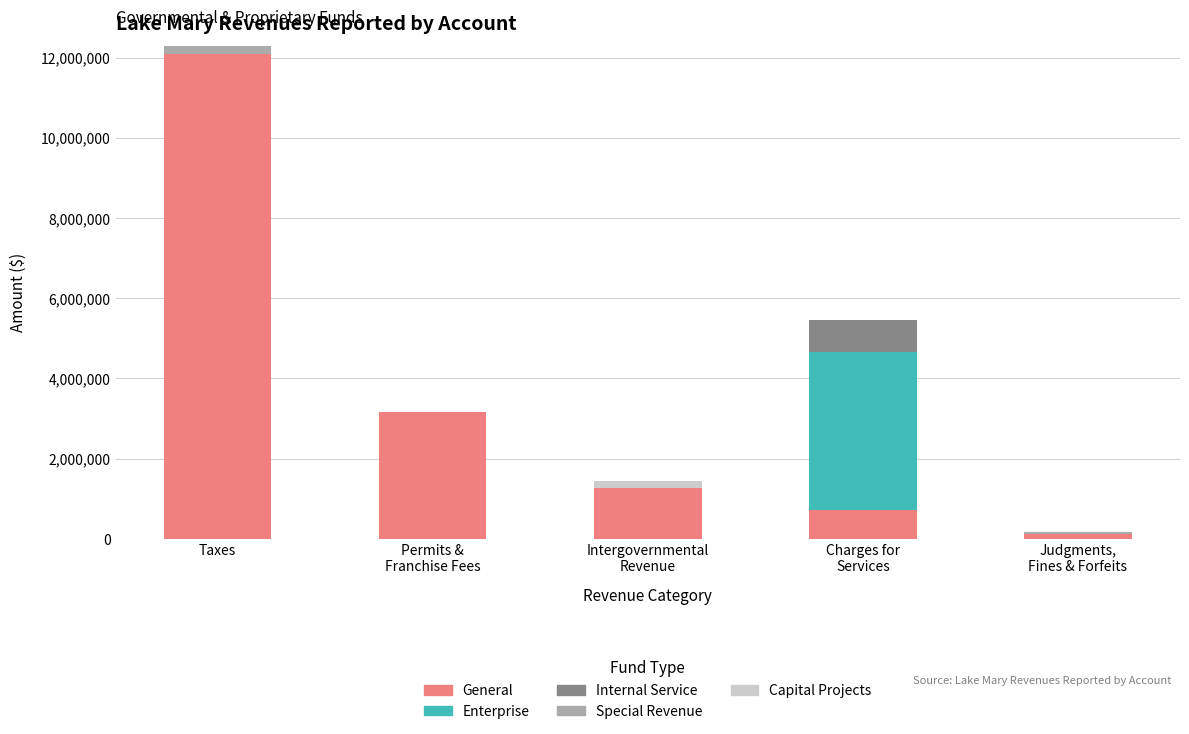

What is the highest value of the General series?

12100792